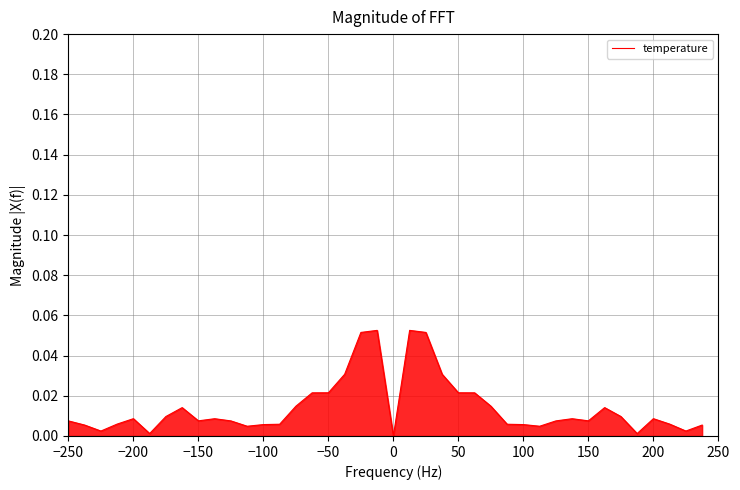

What is the maximum value shown in the chart?

0.1